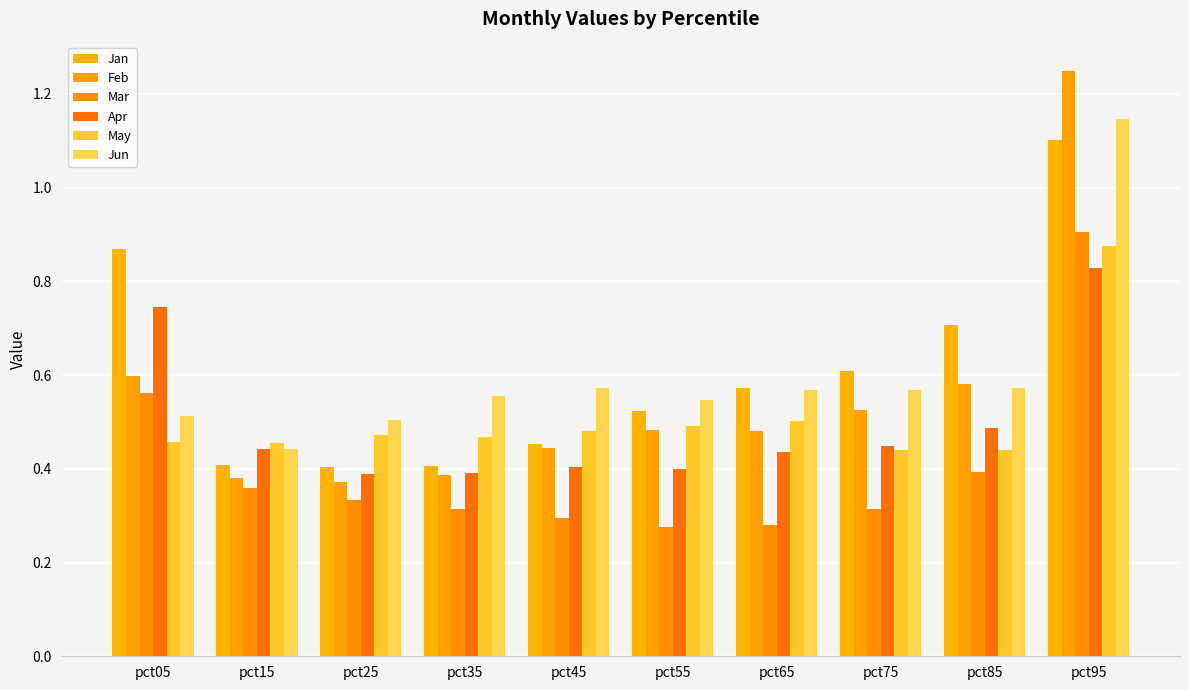

The Jun series shows 0.3 at pct65. True or false?

False